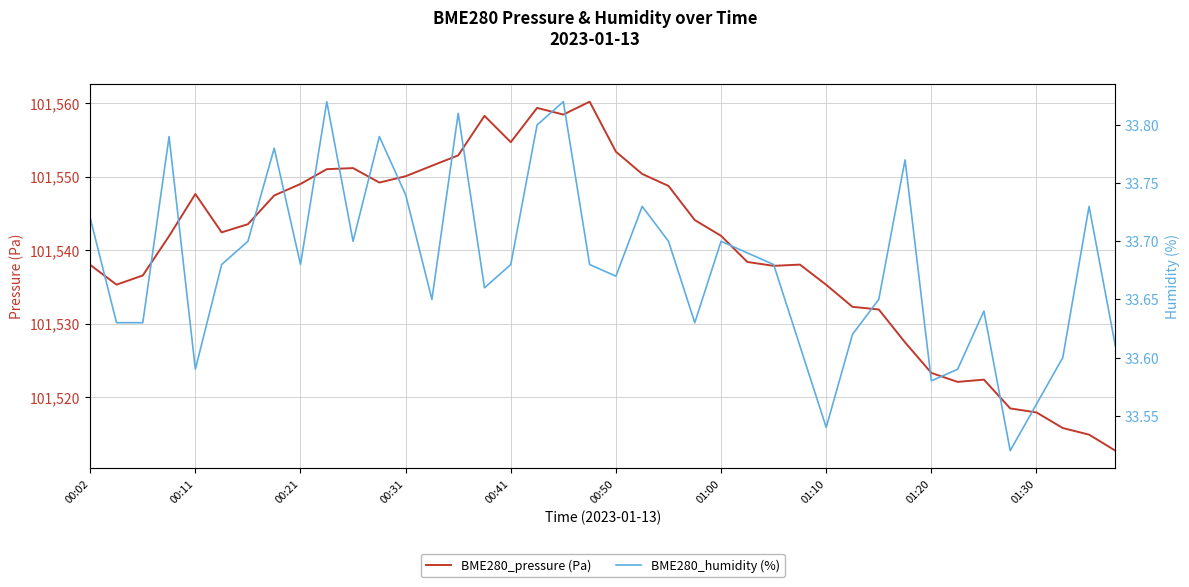

Rank the series at 22 from highest to lowest value.

BME280_pressure (Pa), BME280_humidity (%)